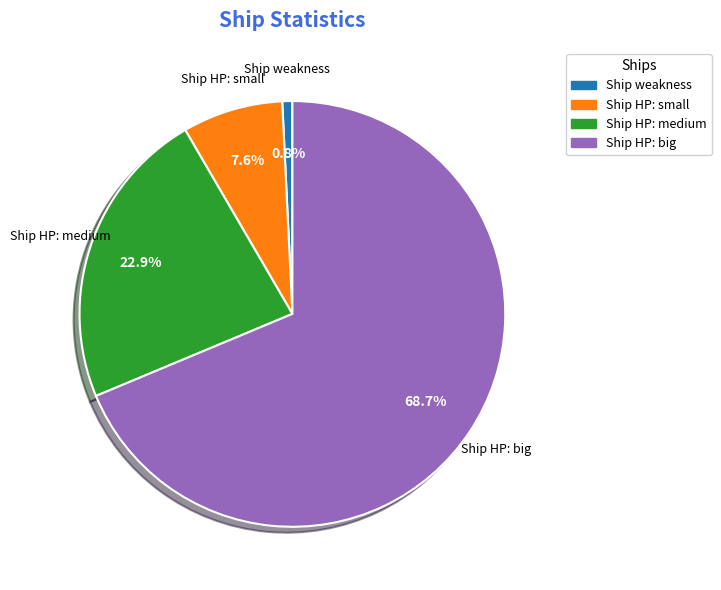

To the nearest percent, what portion does Ship weakness represent?

1%